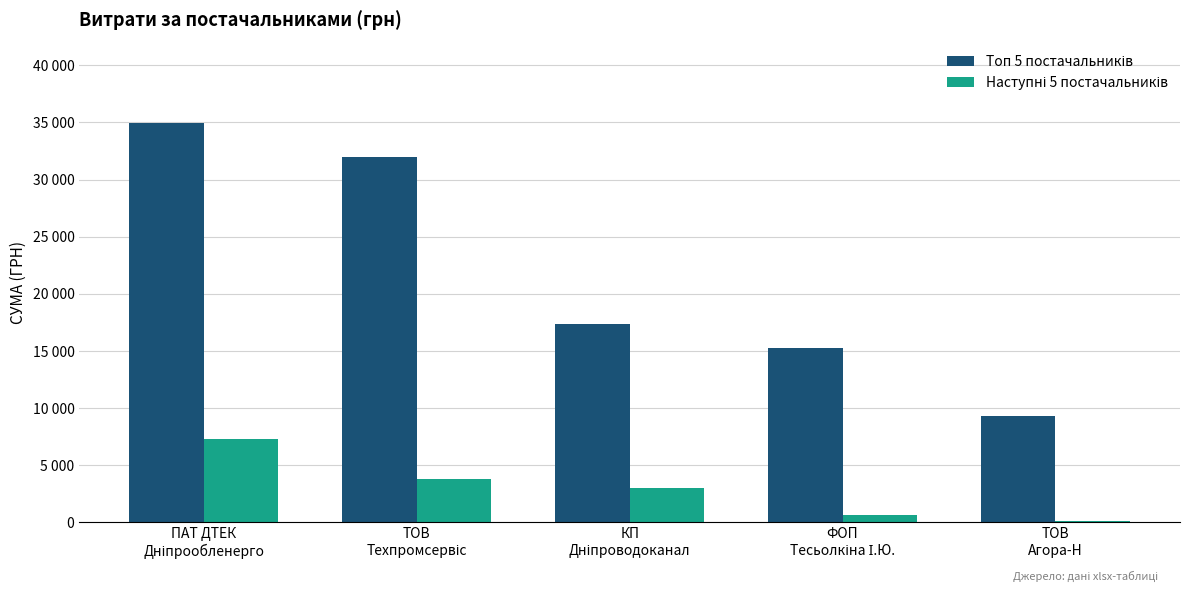

How many groups of bars are there?

5